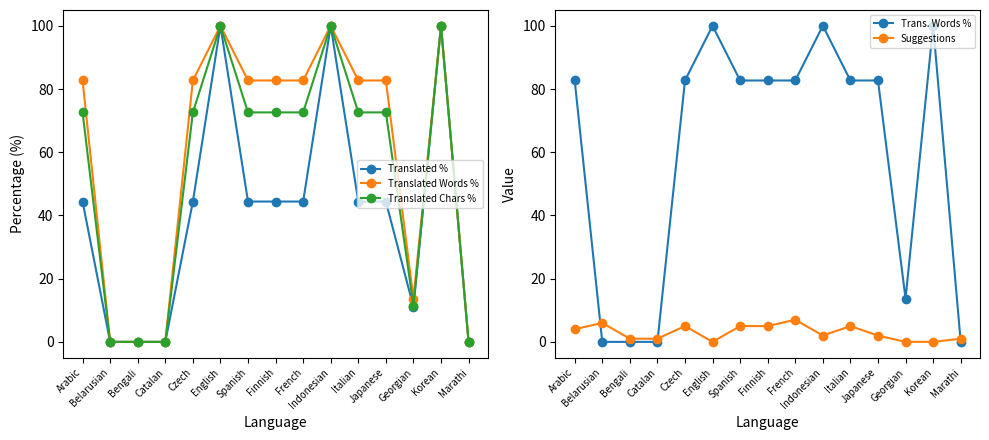

Does the chart have visible grid lines?

No